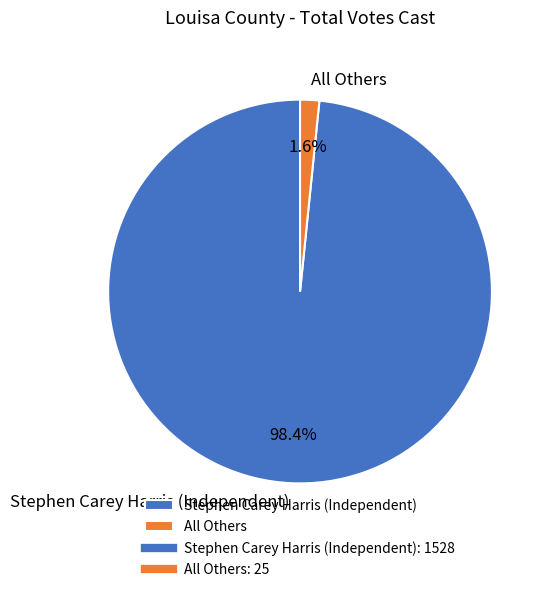

To the nearest percent, what portion does All Others represent?

2%